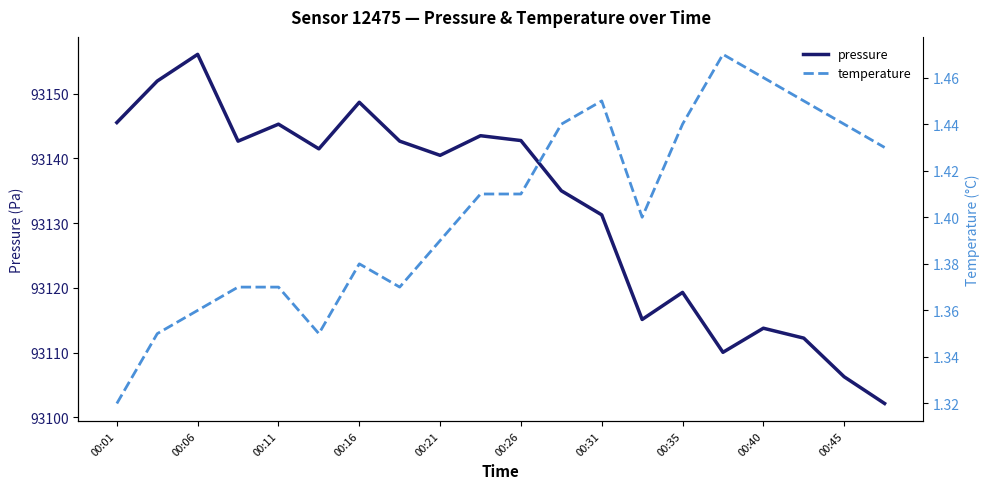

True or false: pressure and temperature intersect in this chart.

False